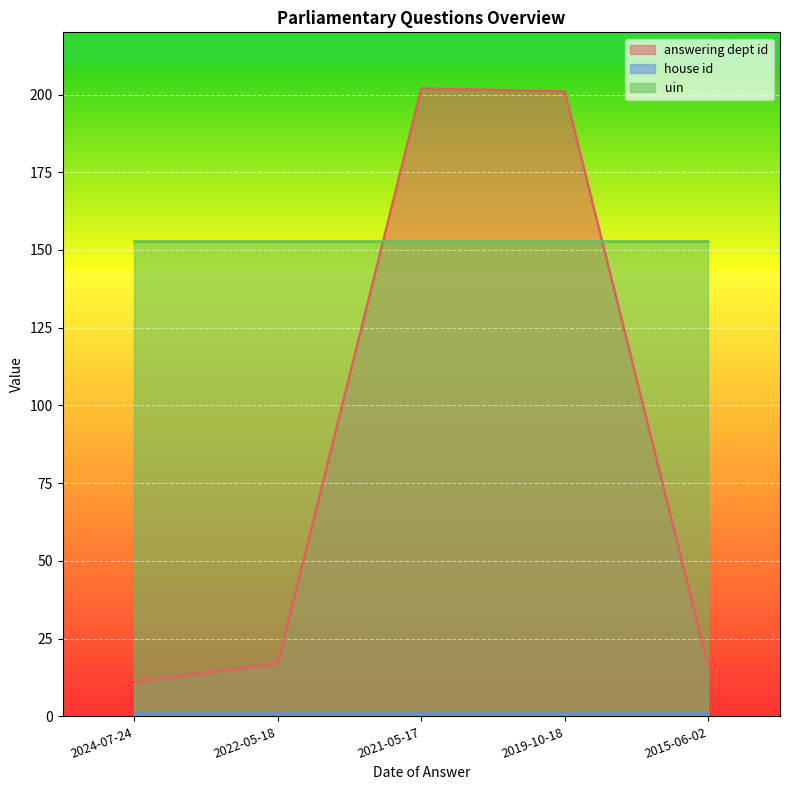

The value of uin at 2015-06-02 is 66. True or false?

False